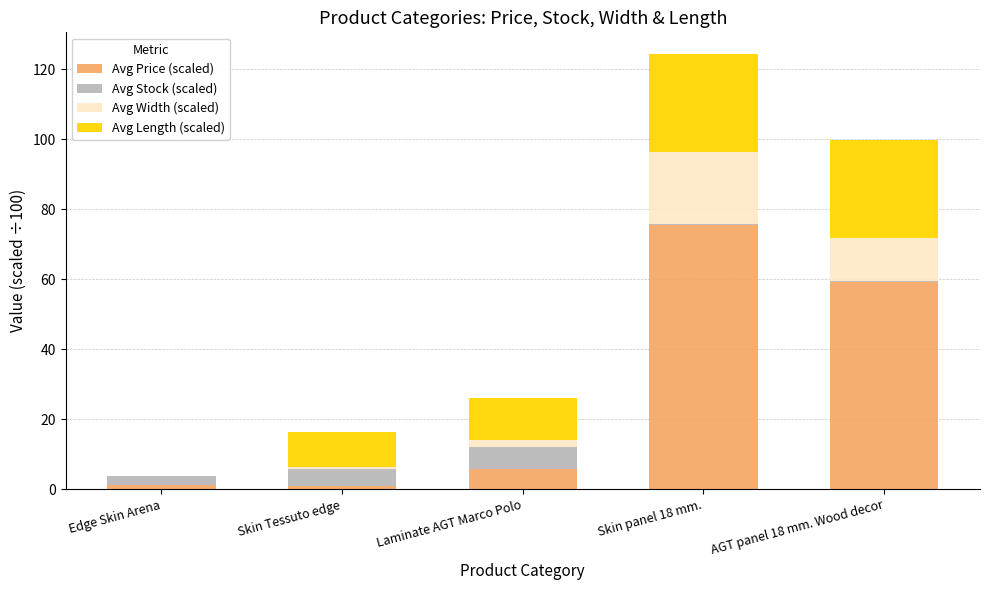

Count the number of categories in the chart.

5